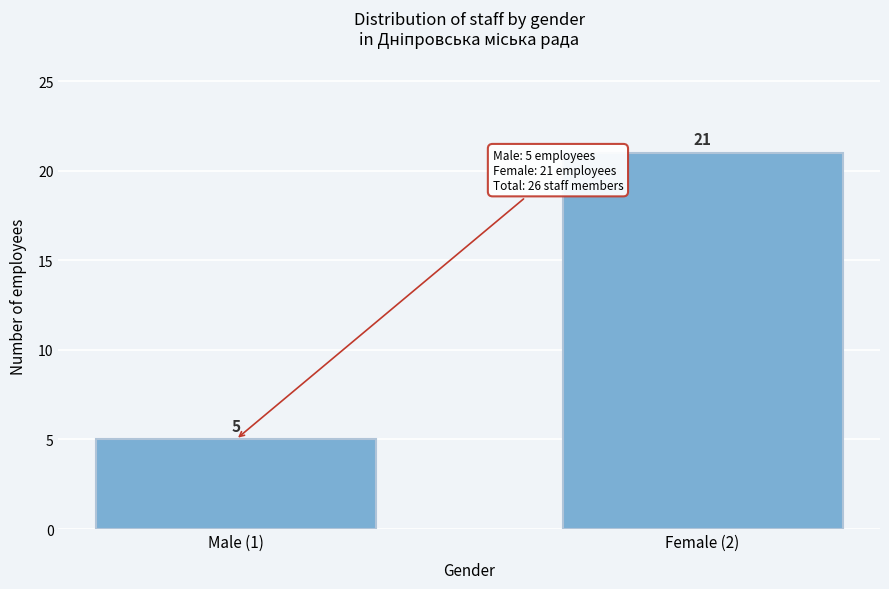

Reading left to right, transcribe all the data shown in this chart.

5	21